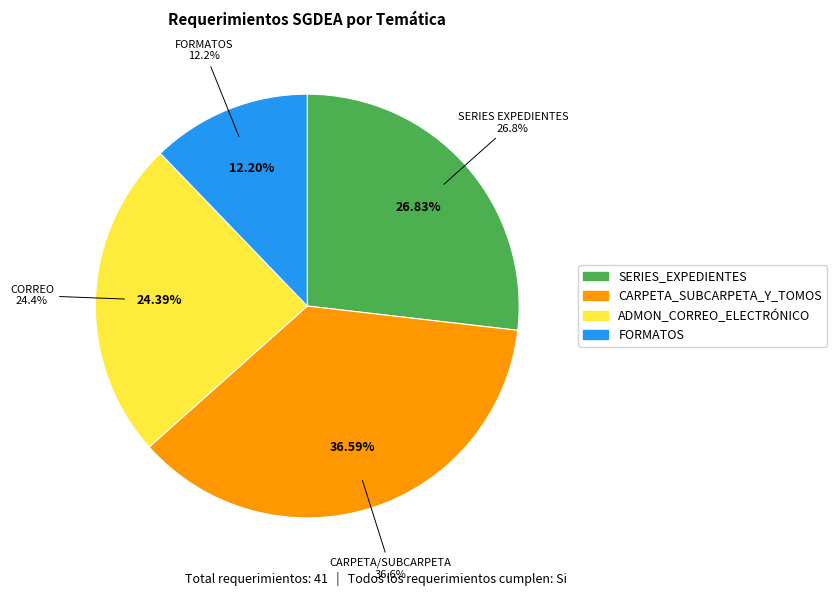

Count the number of slices in the pie.

4